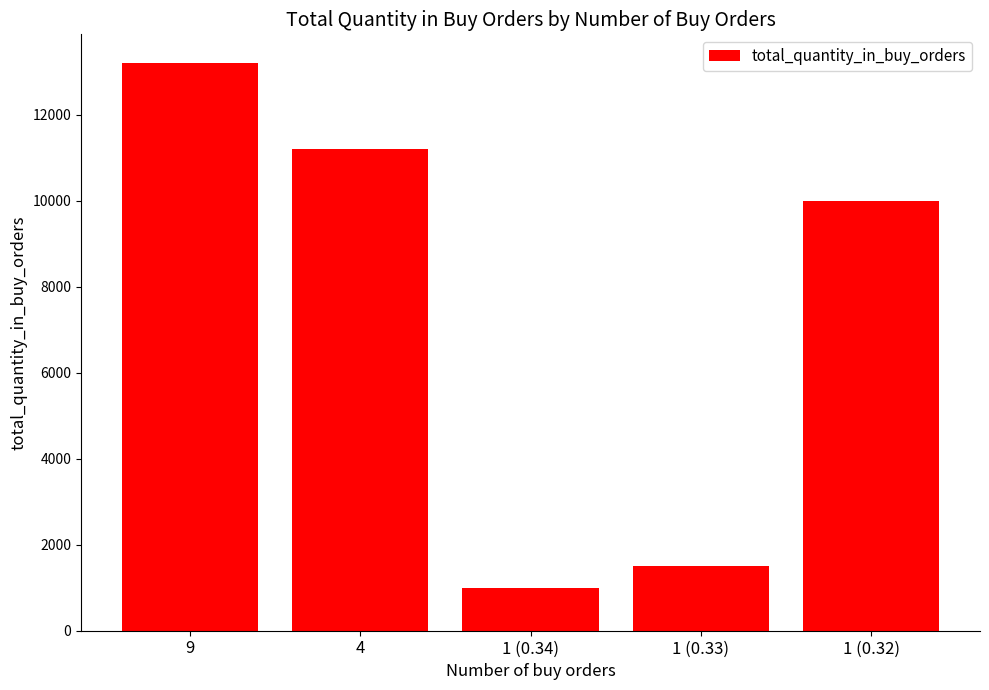

Rank the categories by value from highest to lowest.

9, 4, 1 (0.32), 1 (0.33), 1 (0.34)